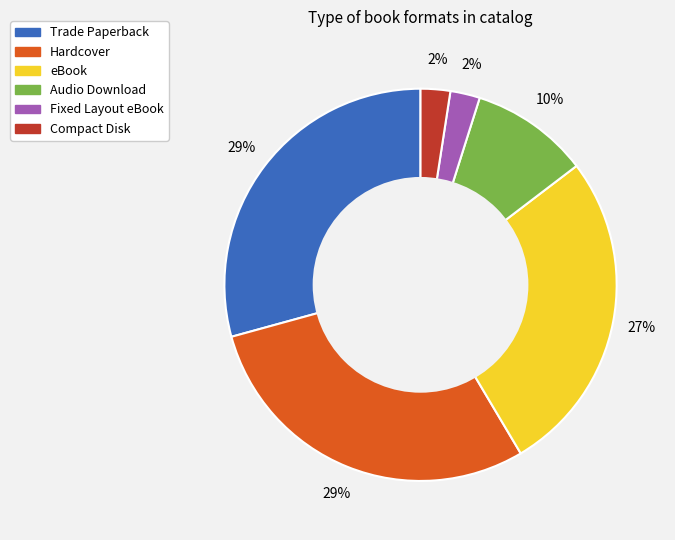

Does Audio Download represent more than half of the total?

No